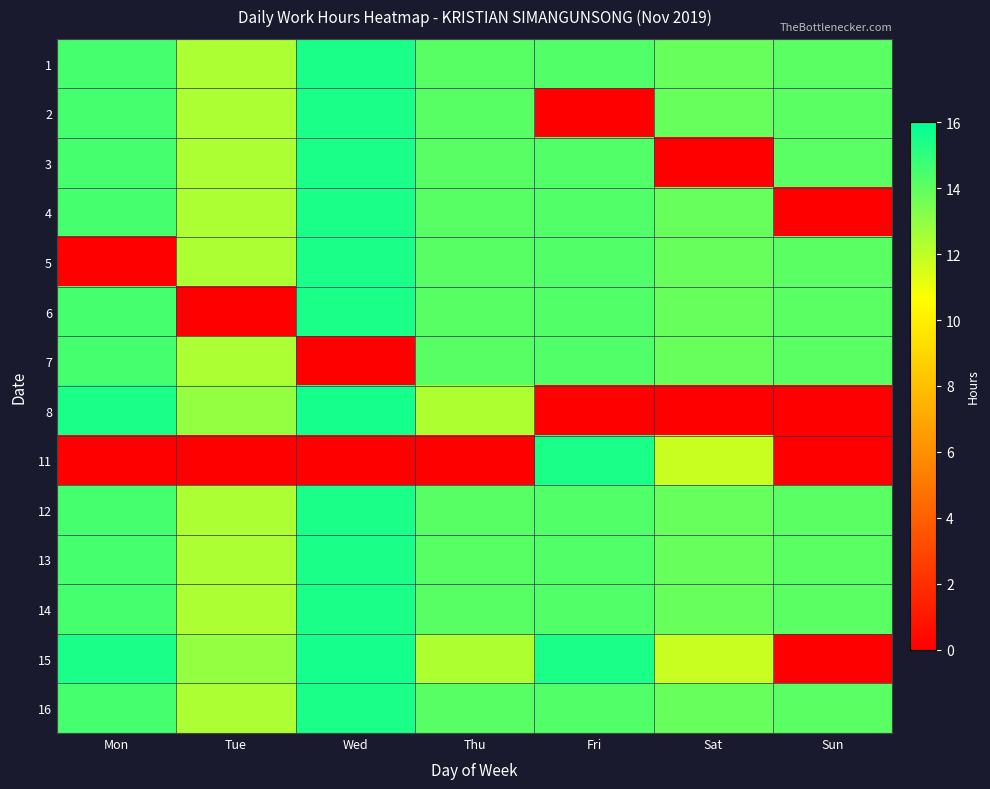

Which series changed the most between Thu and Fri?

11